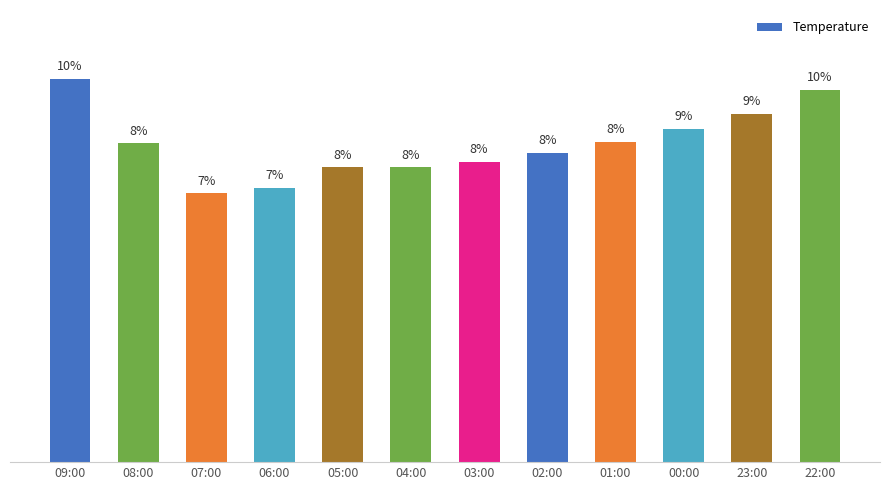

Reading left to right, what are all the values shown in this chart?

20.8	17.3	14.6	14.9	16.0	16.0	16.3	16.8	17.4	18.1	18.9	20.2